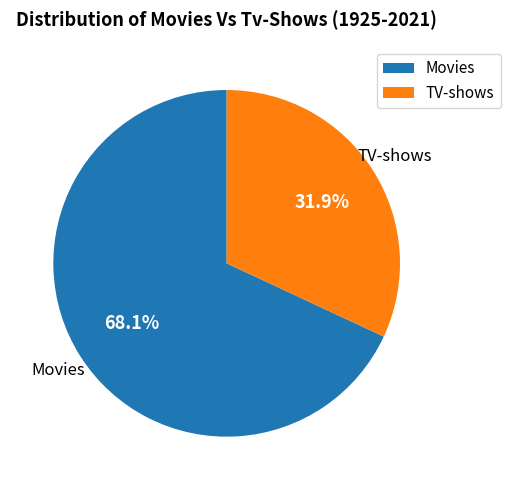

Combined, do Movies and TV-shows account for over 50%?

Yes